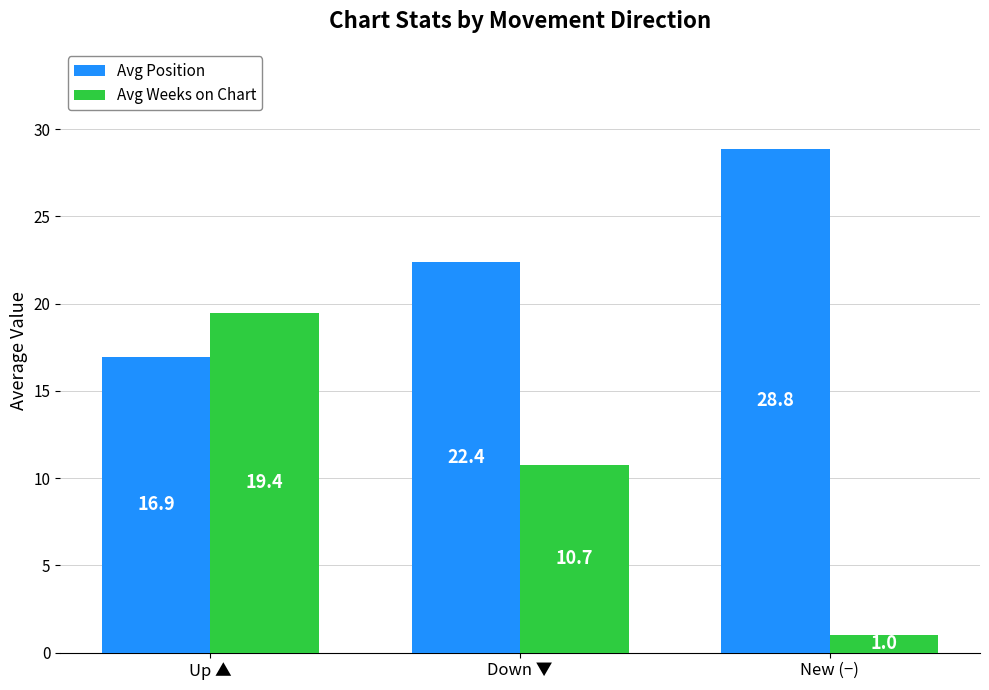

What is the approximate value of Avg Weeks on Chart at Down ▼?

10.7